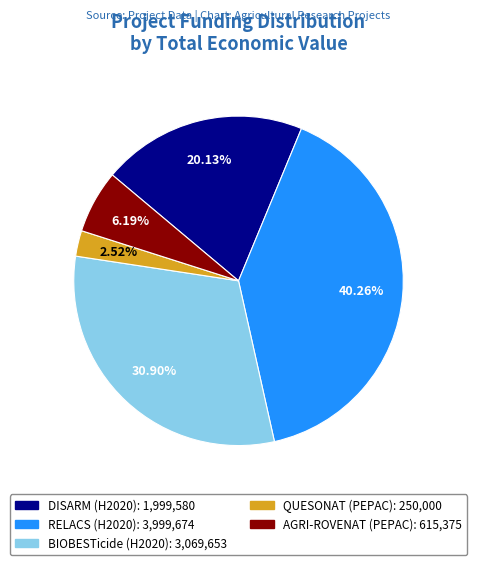

Which has a higher value, RELACS (H2020) or QUESONAT (PEPAC)?

RELACS (H2020)